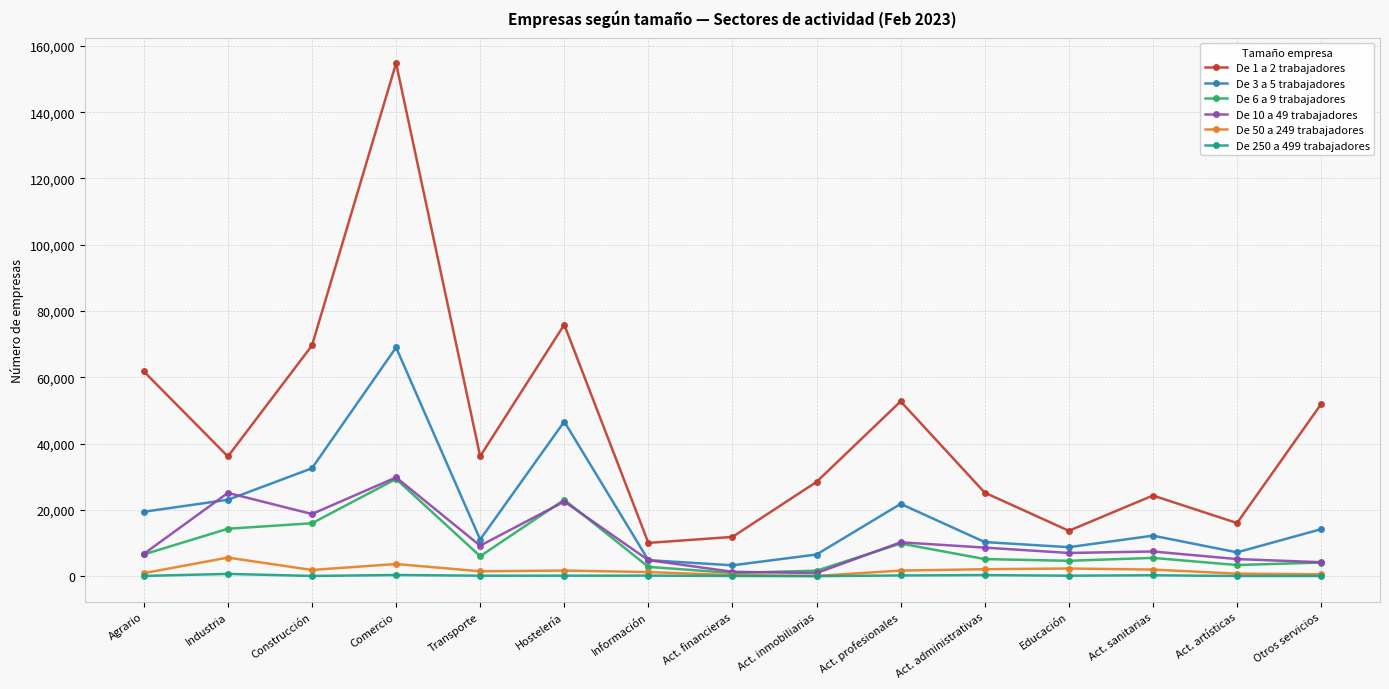

What is the spread (max minus min) of values at Educación?

13546